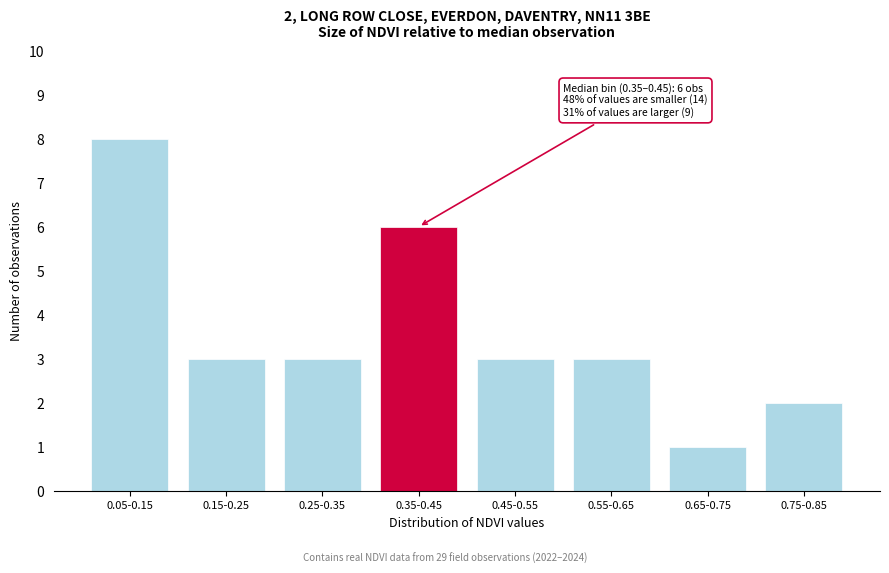

Reading left to right, what are all the values shown in this chart?

0.05-0.15=8	0.15-0.25=3	0.25-0.35=3	0.35-0.45=6	0.45-0.55=3	0.55-0.65=3	0.65-0.75=1	0.75-0.85=2